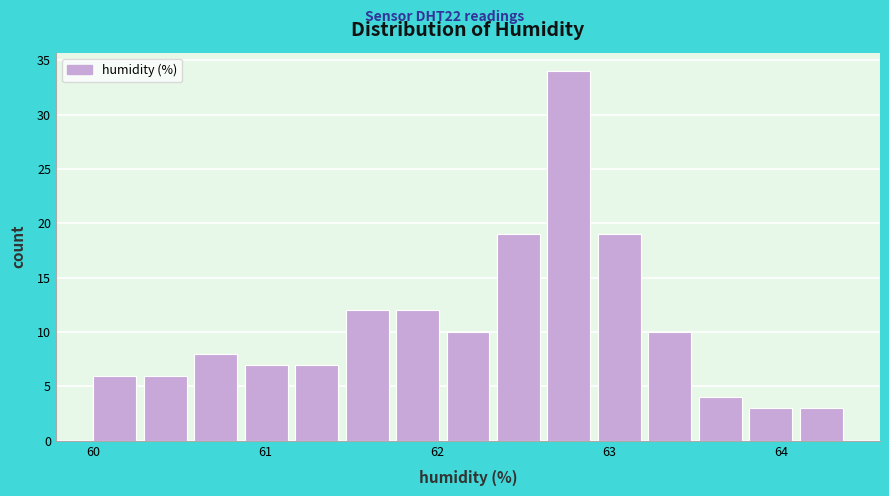

Around what value on the x-axis is the tallest bar? Give the approximate position of its centre, as read against the axis.

62.8